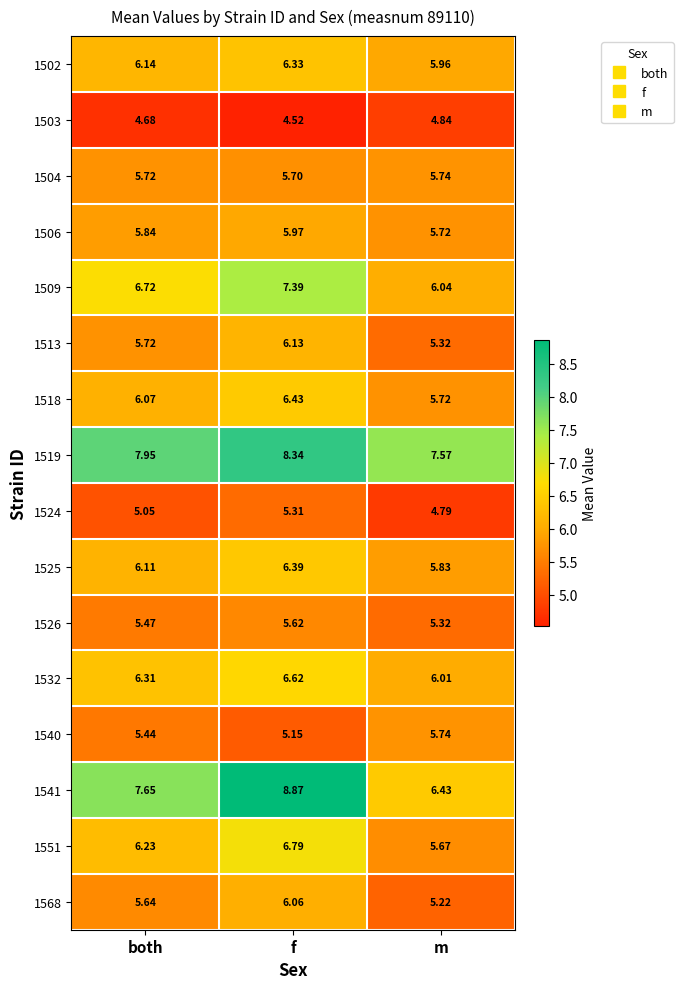

At which category is the sum across all series the highest?

f